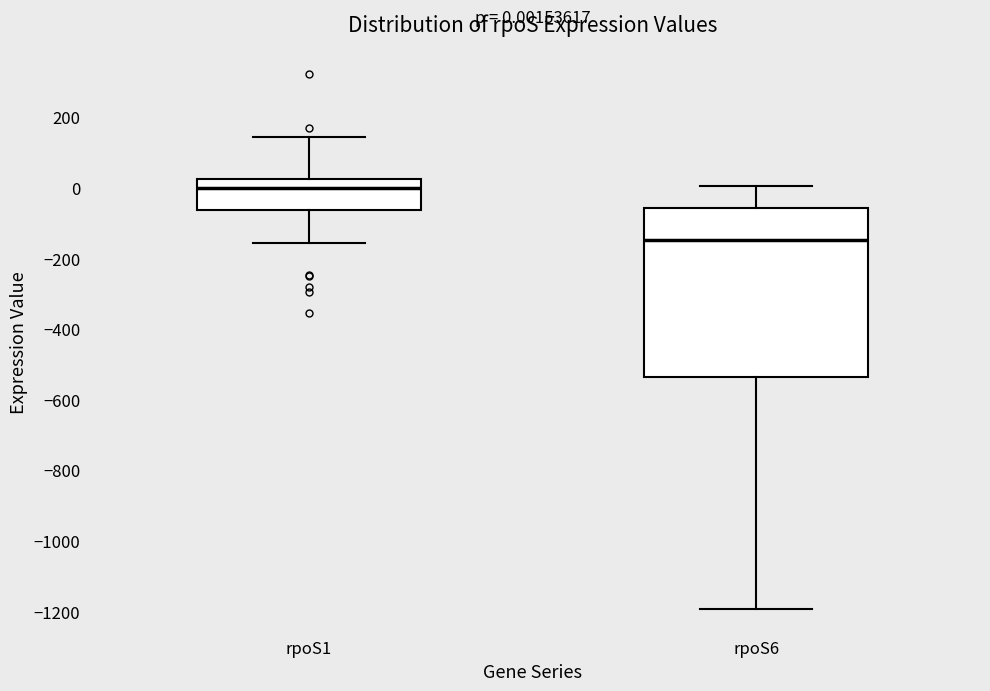

Which box's median line is the lowest?

rpoS6